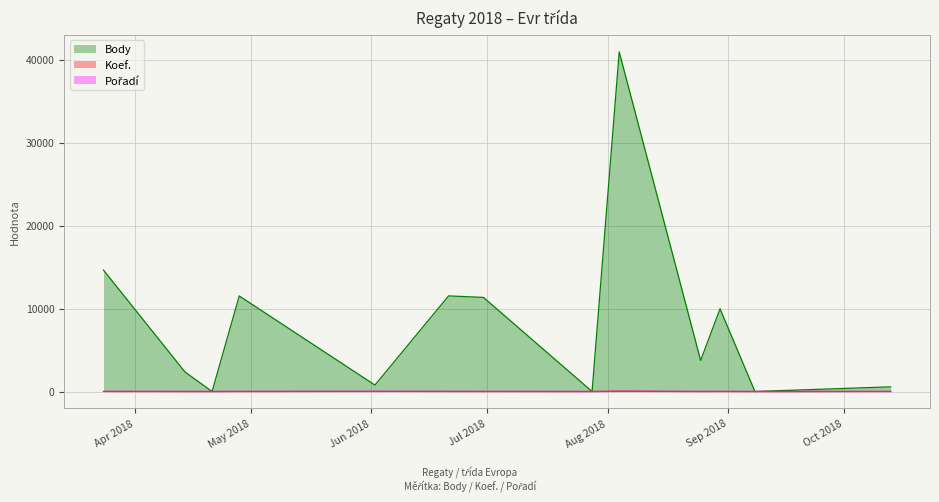

At which label does Koef. reach its peak?

2018-08-04